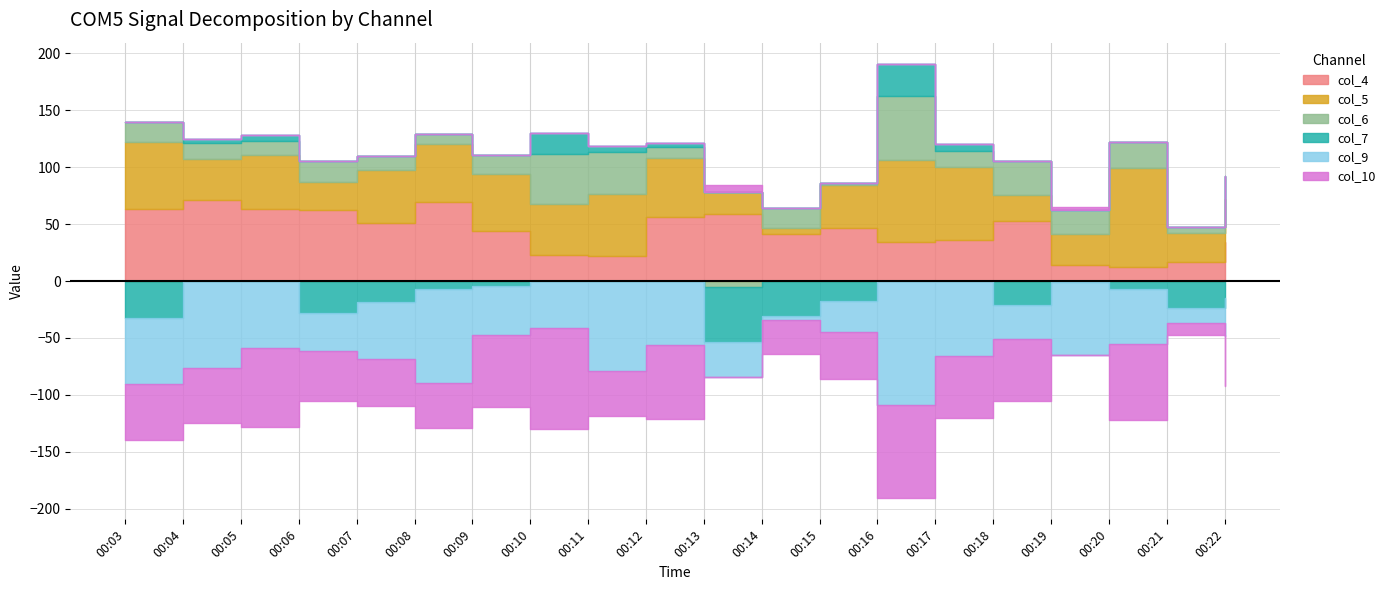

True or false: col_4 has a value of 467 at 00:04.

False